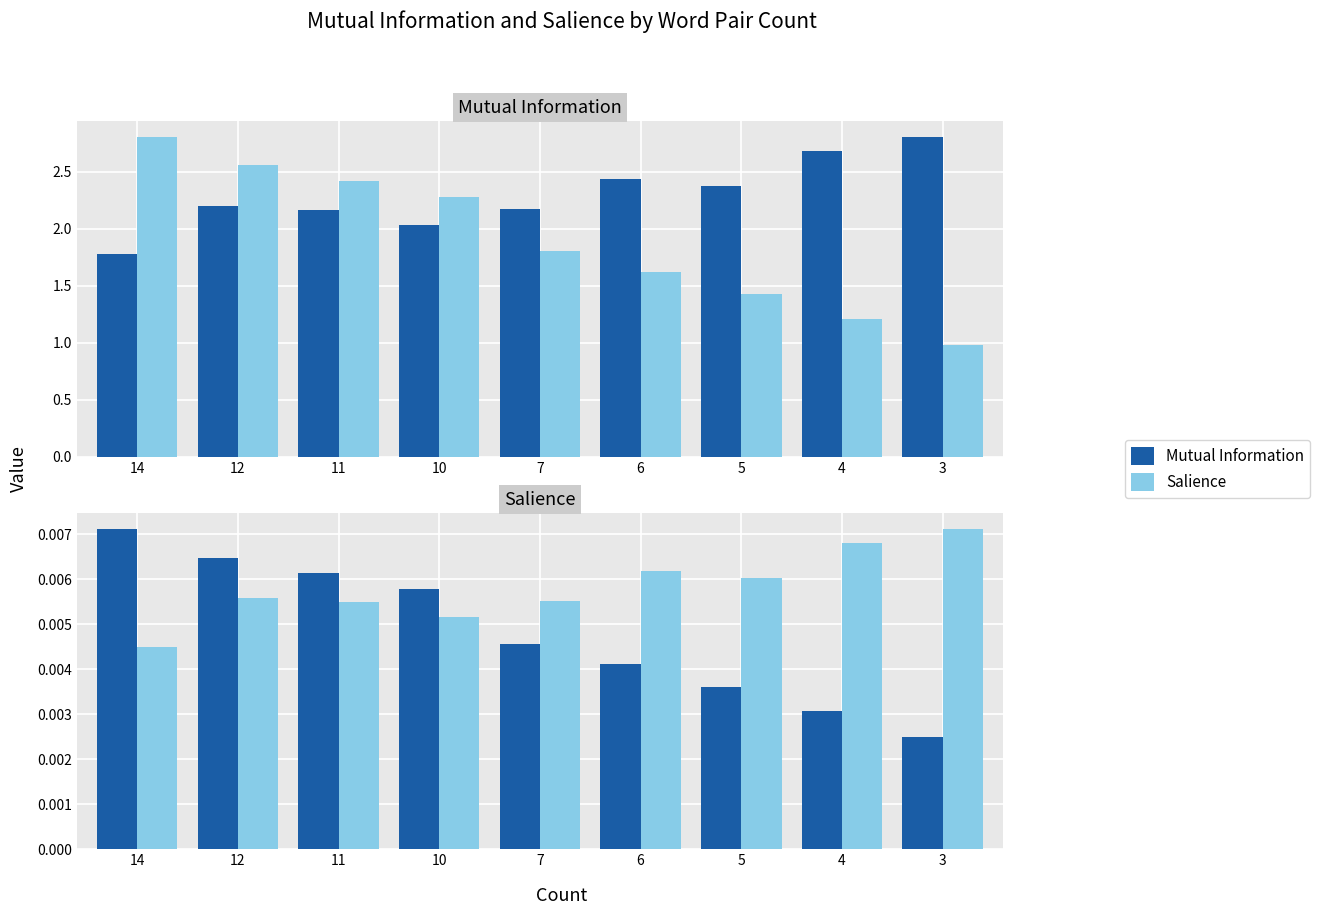

Is the value of Salience at 7 greater than the value of Mutual Information at 7?

No